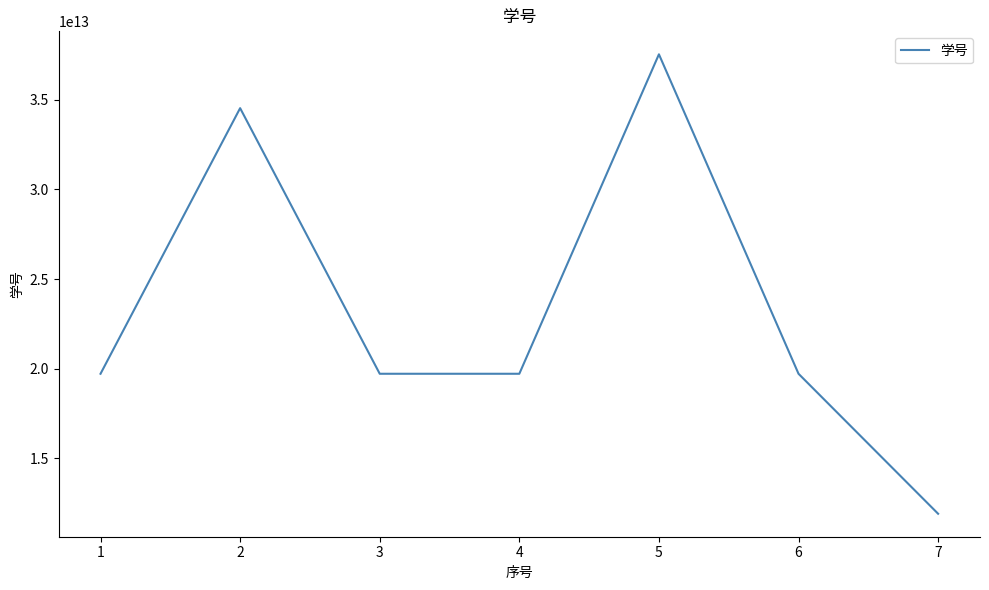

What is the ratio of the value at 4 to the value at 3?

1.0